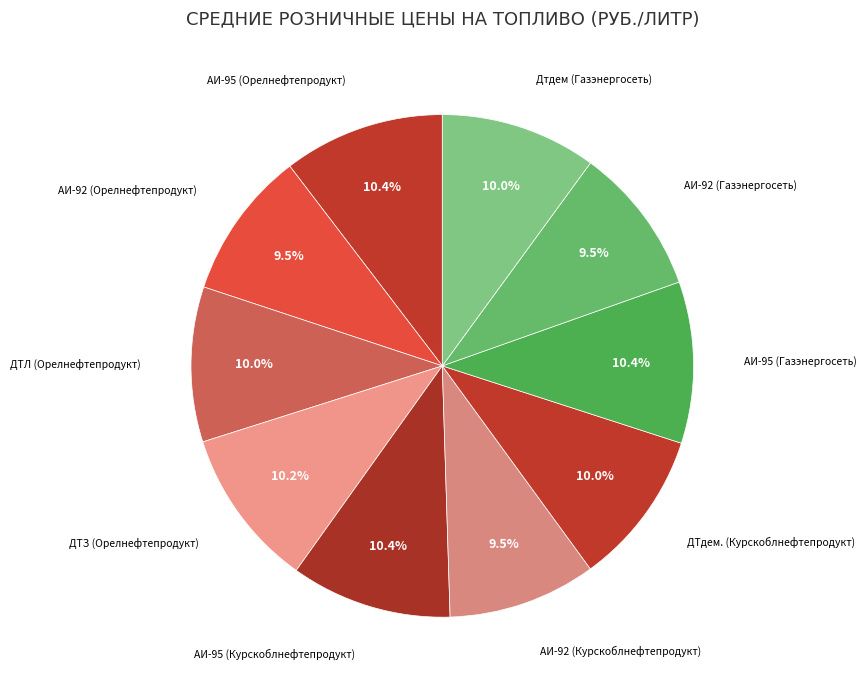

How many slices are in this pie chart?

10